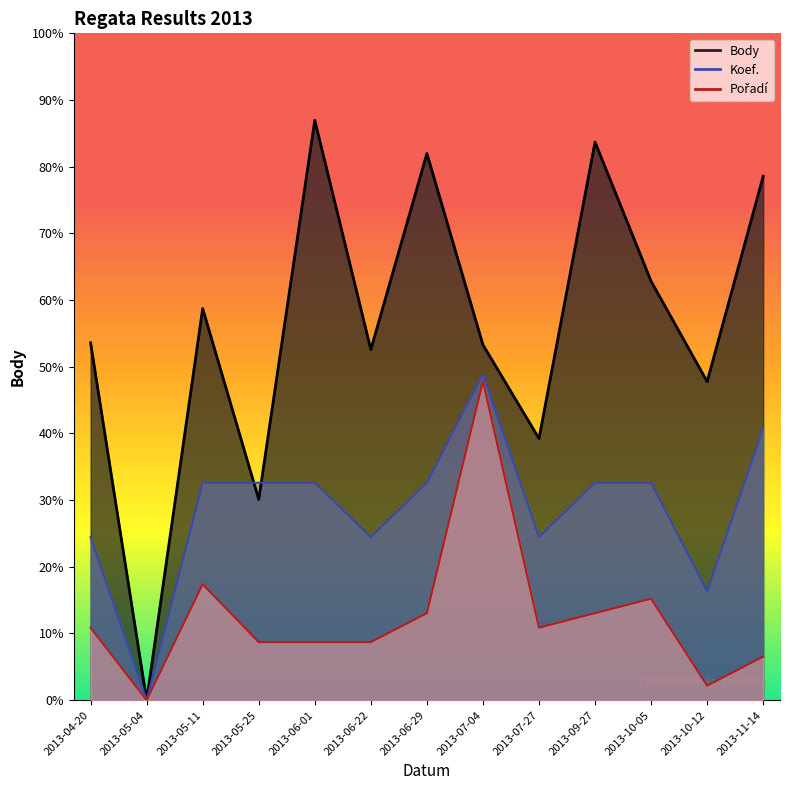

At which category is the sum across all series the highest?

2013-07-04